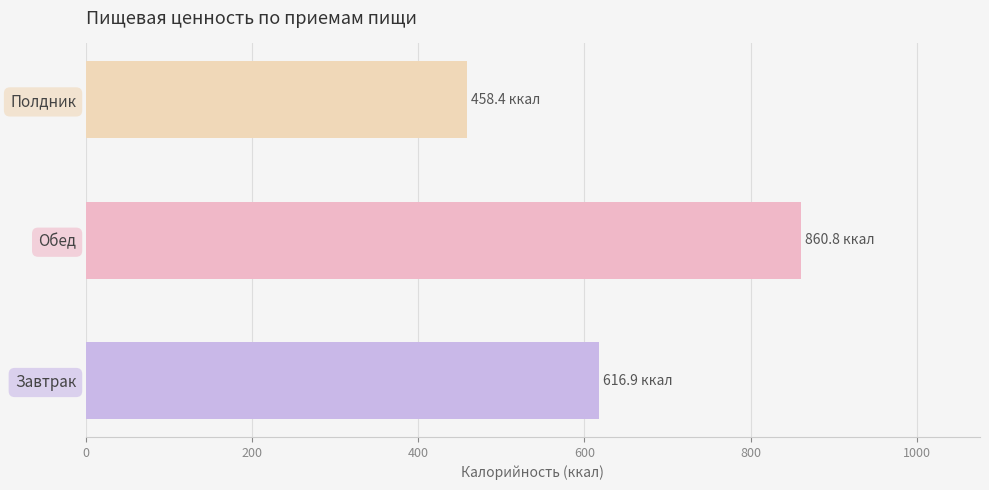

What is the average value?

645.3